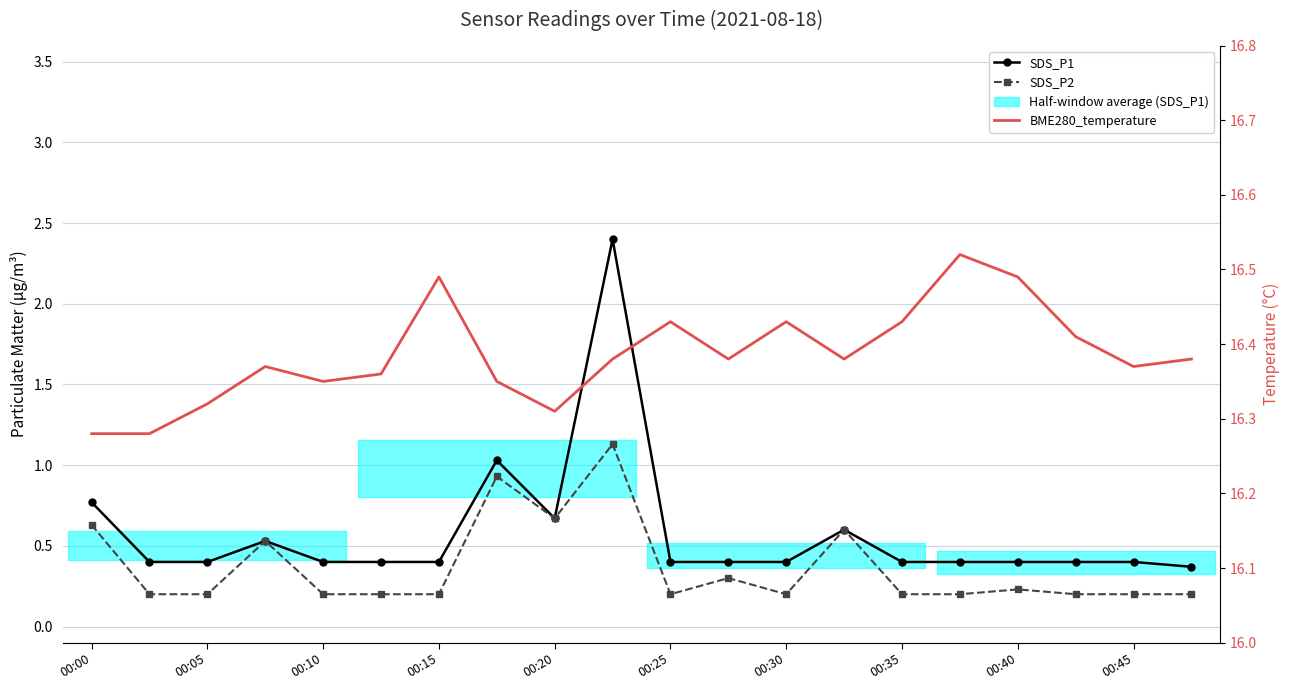

What is the difference between the BME280_temperature values at 13 and 10?

0.1